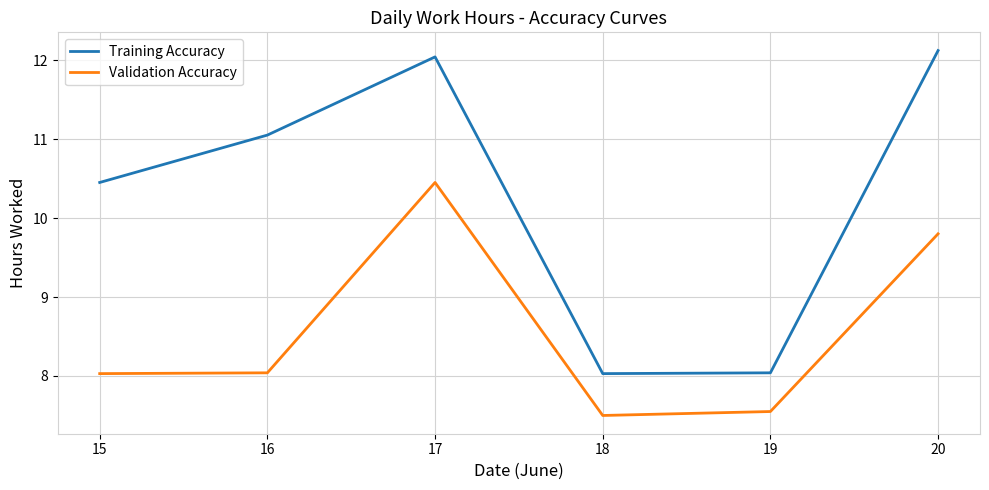

Rank the series by their maximum value, from highest to lowest.

Training Accuracy, Validation Accuracy